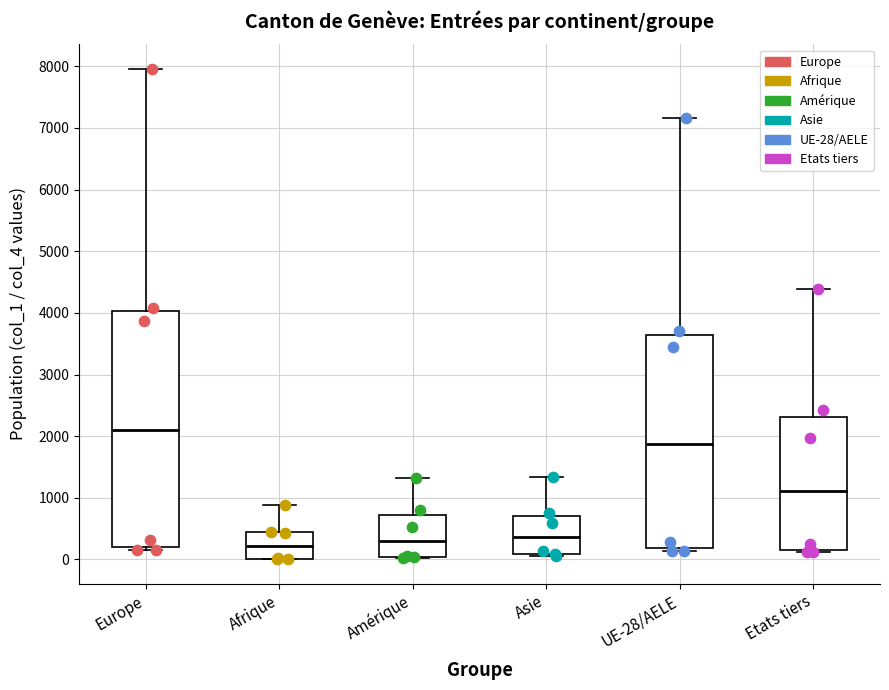

Where is the upper edge of the box for Europe on the y-axis? The values are not printed on the chart, so give them approximately, as read against the axis.

4000